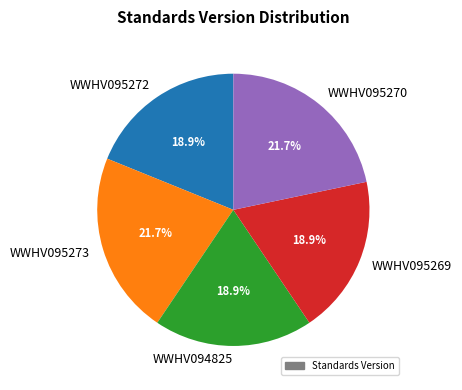

To the nearest percent, what is the difference between the largest and smallest slice percentages?

3%